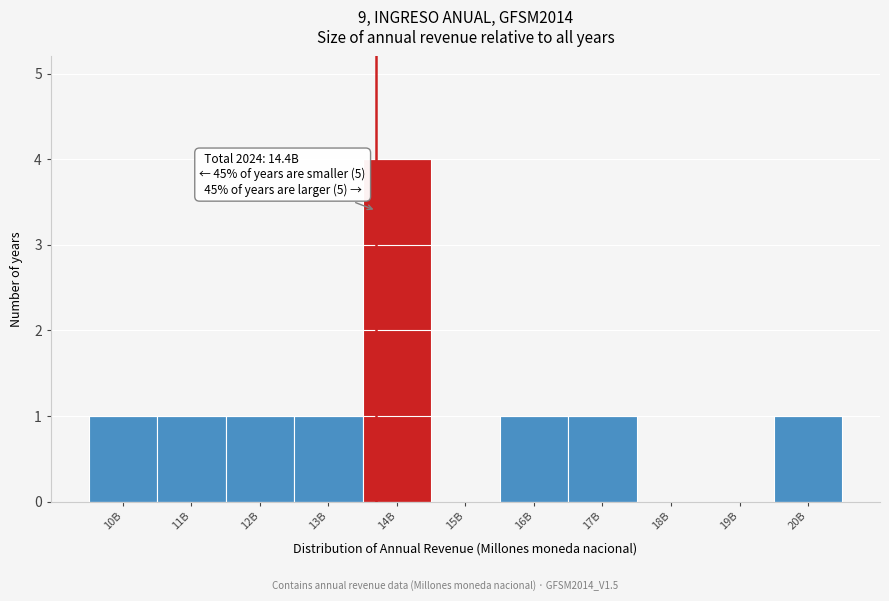

Reading left to right, extract all data points from this chart.

10B=1	11B=1	12B=1	13B=1	14B=4	15B=0	16B=1	17B=1	18B=0	19B=0	20B=1